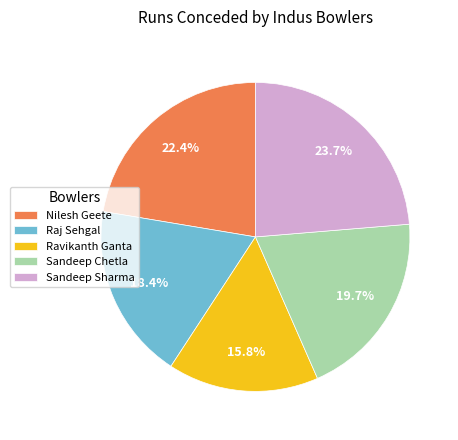

Combined, do Sandeep Chetla and Raj Sehgal account for over 50%?

No